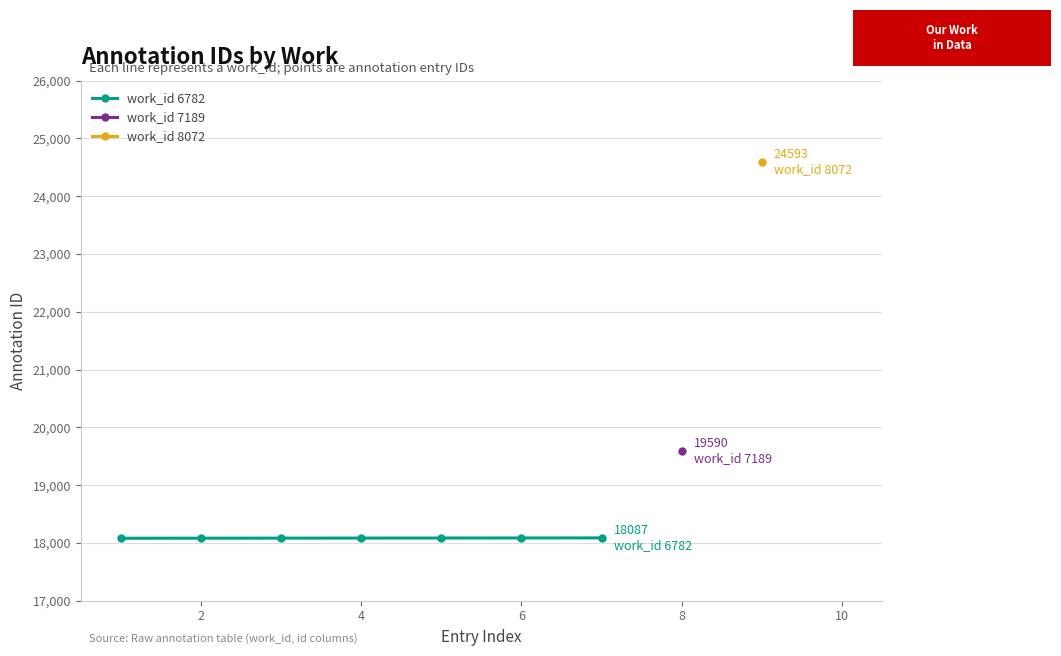

Which has a higher value, 2 or 4?

4